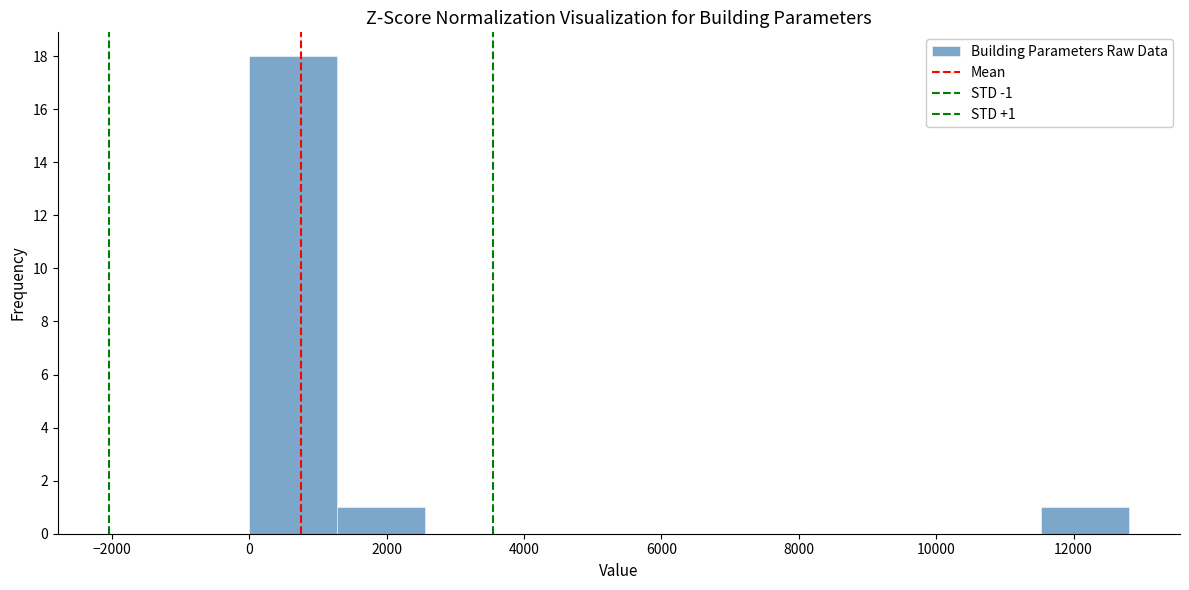

Which range on the x-axis has the tallest bar?

0 to 1200